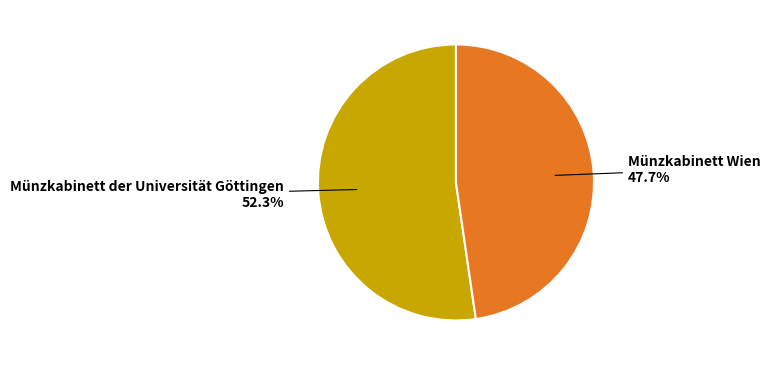

Is there any slice that represents more than half of the pie?

Yes